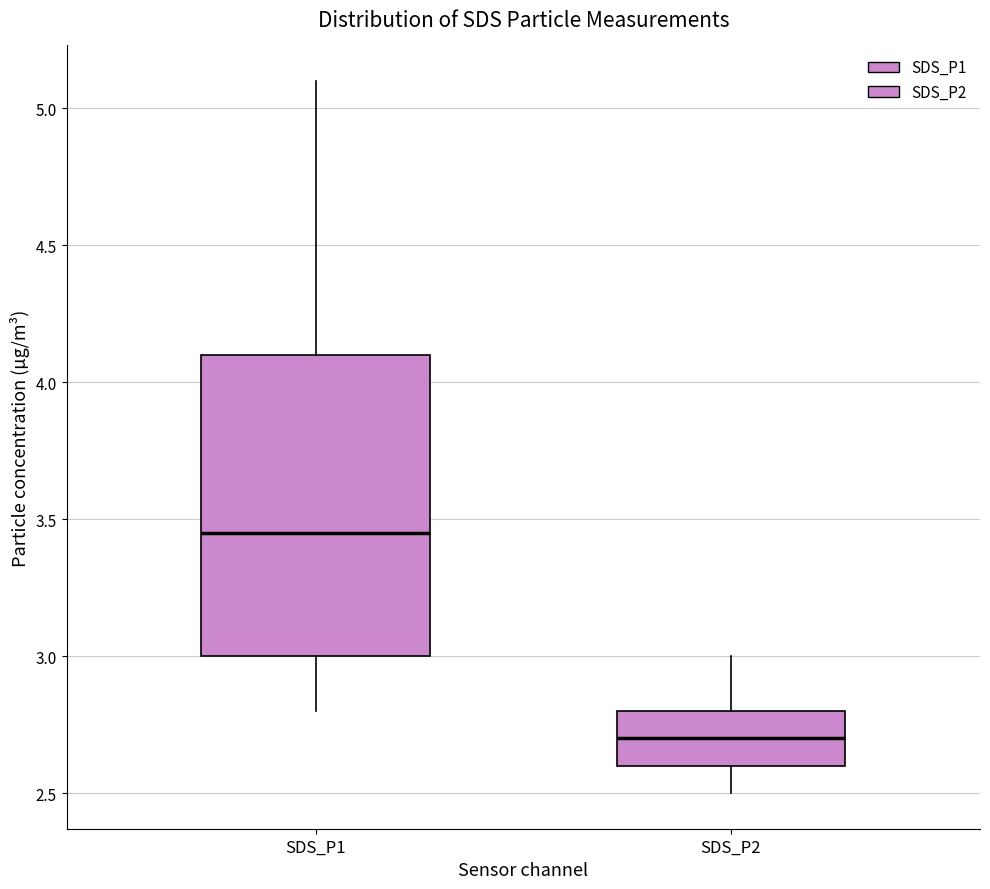

Comparing the boxes themselves (not the whiskers), which one is the tallest?

SDS_P1